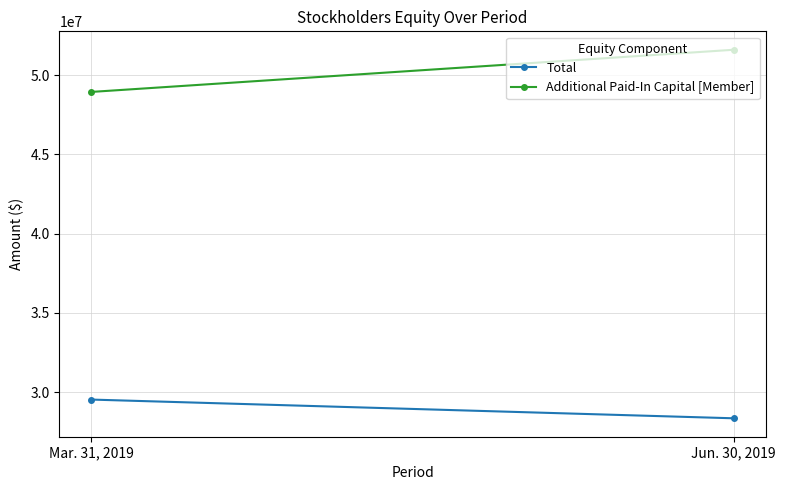

Where is Total nearest to the value 28938492?

Jun. 30, 2019